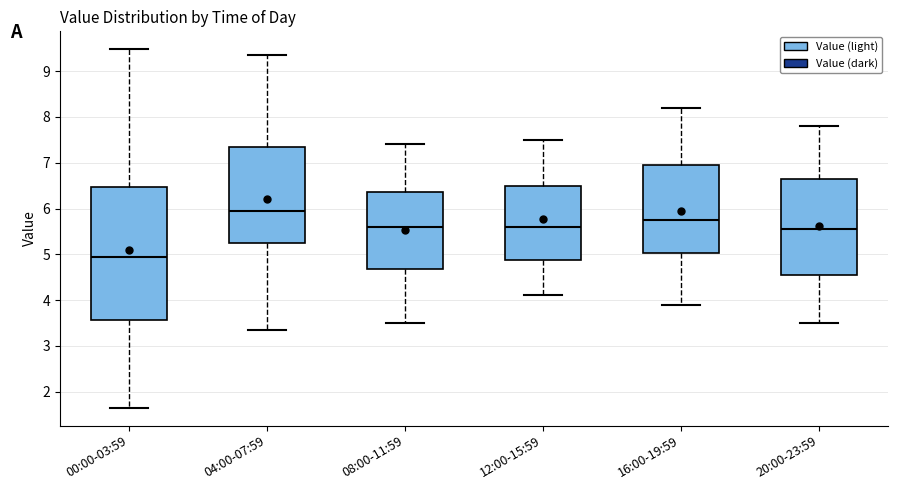

Reading left to right, read every box against the y-axis: the position of its median line, the range the box covers, and the ends of its whiskers. The values are not printed on the chart, so give them approximately, as read against the axis.

00:00-03:59: median 4.9, box 3.6 to 6.5, whiskers 1.7 to 9.5
04:00-07:59: median 6.0, box 5.2 to 7.4, whiskers 3.4 to 9.4
08:00-11:59: median 5.6, box 4.7 to 6.4, whiskers 3.5 to 7.4
12:00-15:59: median 5.6, box 4.9 to 6.5, whiskers 4.1 to 7.5
16:00-19:59: median 5.8, box 5.0 to 7.0, whiskers 3.9 to 8.2
20:00-23:59: median 5.6, box 4.6 to 6.7, whiskers 3.5 to 7.8